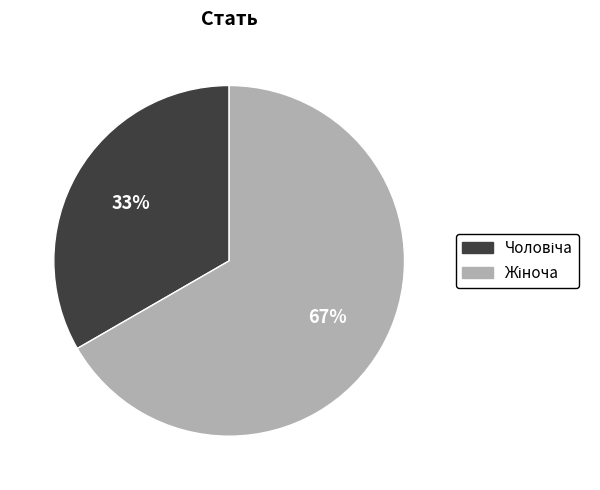

Is there any slice that represents more than half of the pie?

Yes